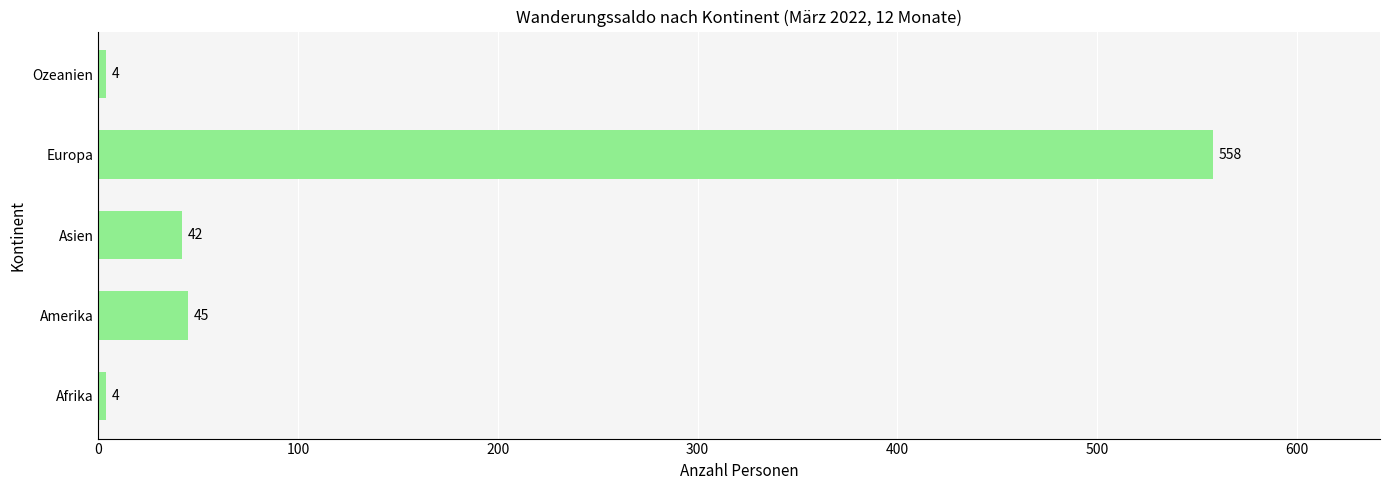

True or false: the data shows 42 at Asien.

True